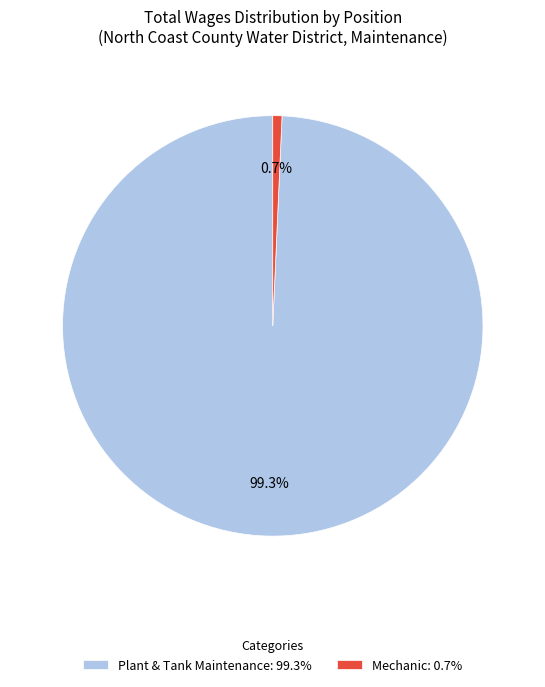

Does Plant & Tank Maintenance account for over 50% of the chart?

Yes